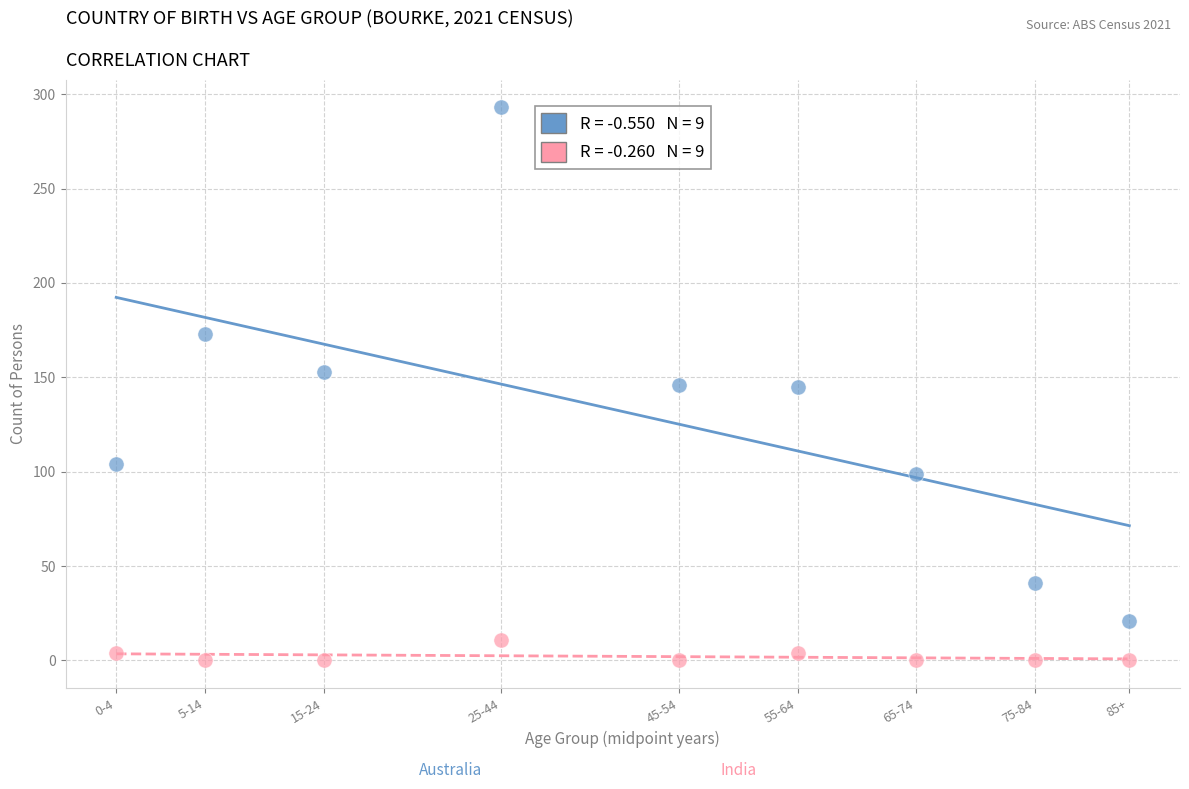

Across all data points, what is the range of Y values (max minus min)?

293